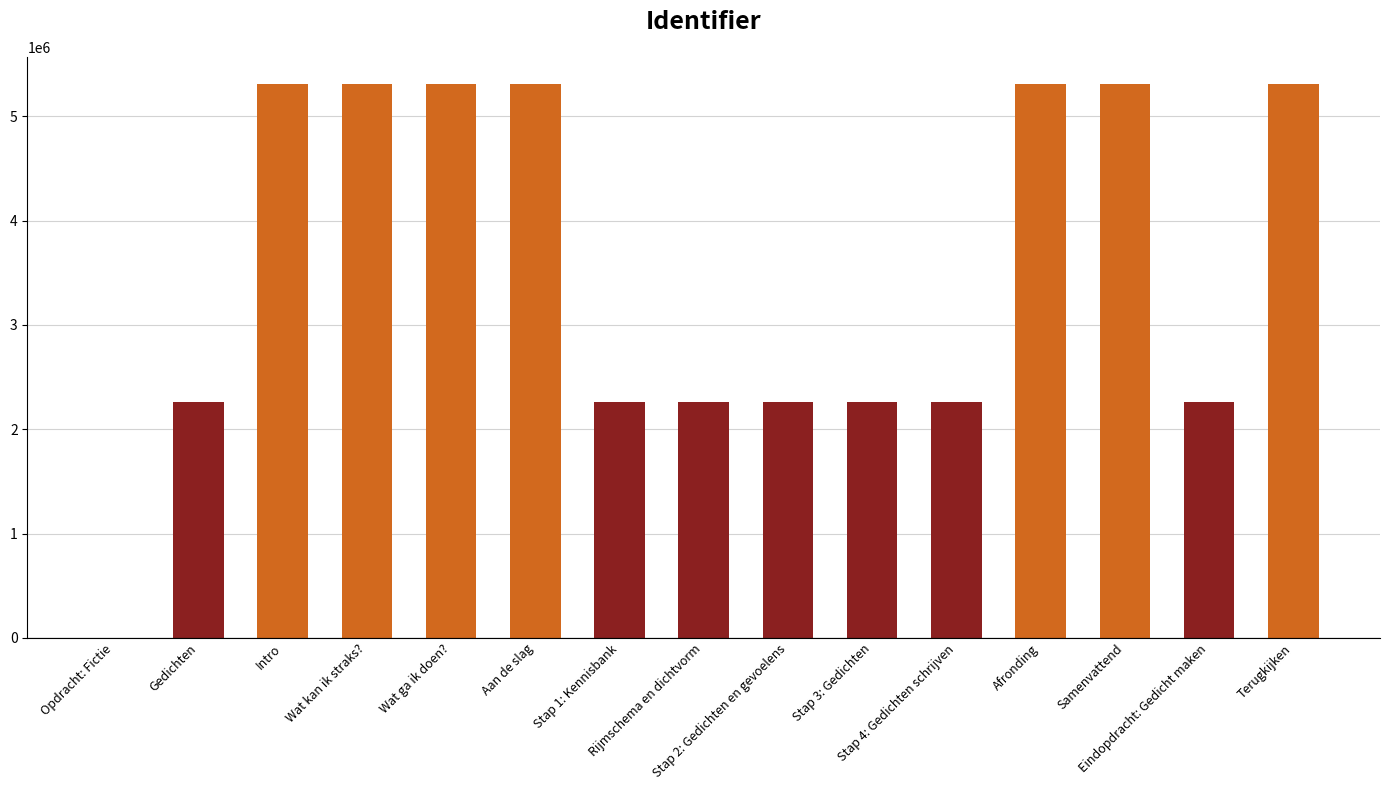

What is the greatest value displayed?

5306406